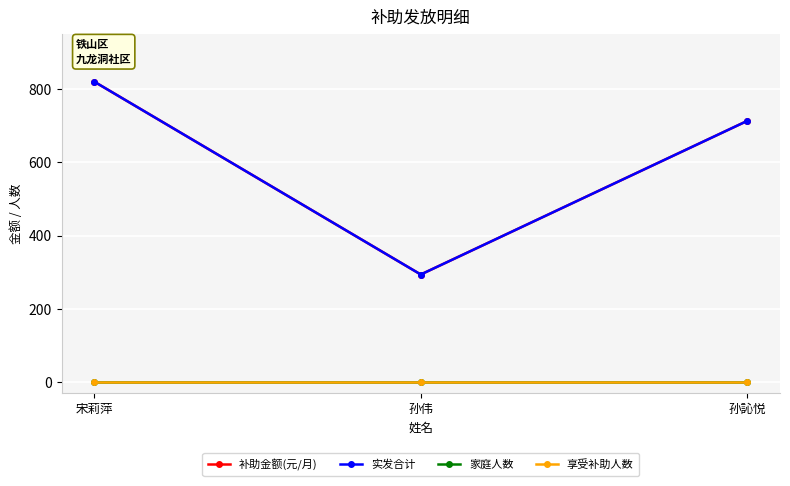

Where is 实发合计 nearest to the value 557?

孙訫悦